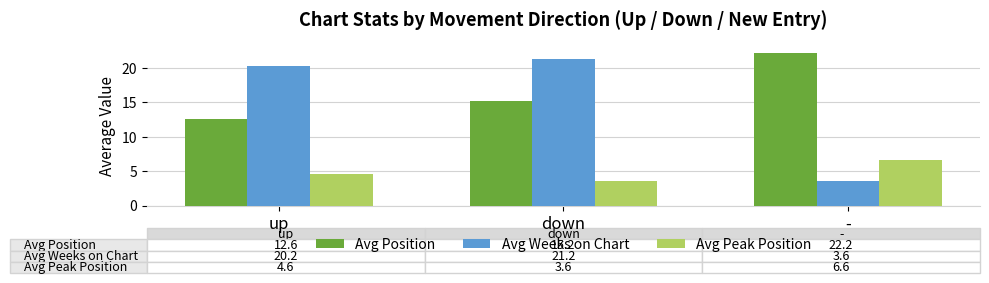

Does the chart contain stacked bars?

No